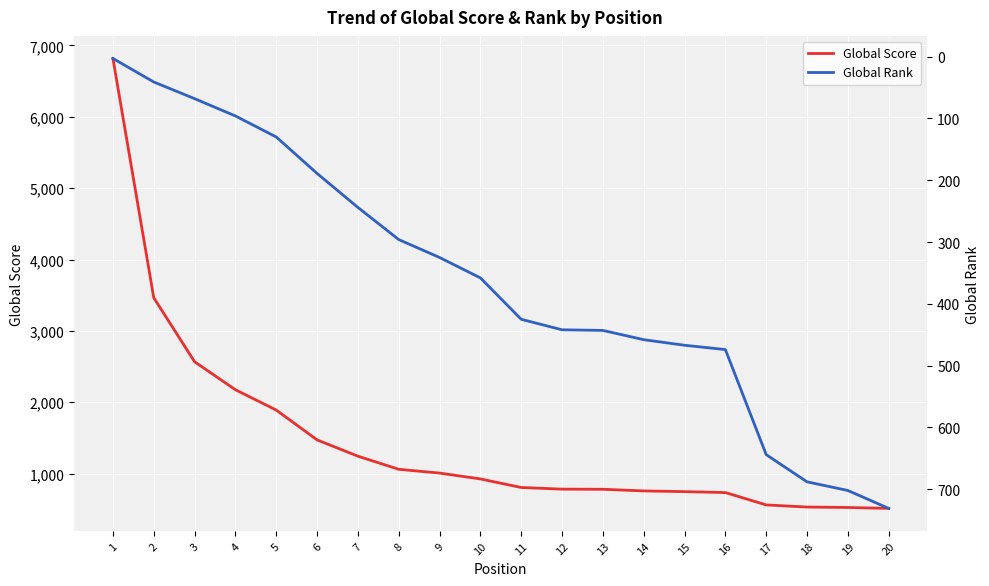

How many intersections are there between Global Rank and Global Score?

1